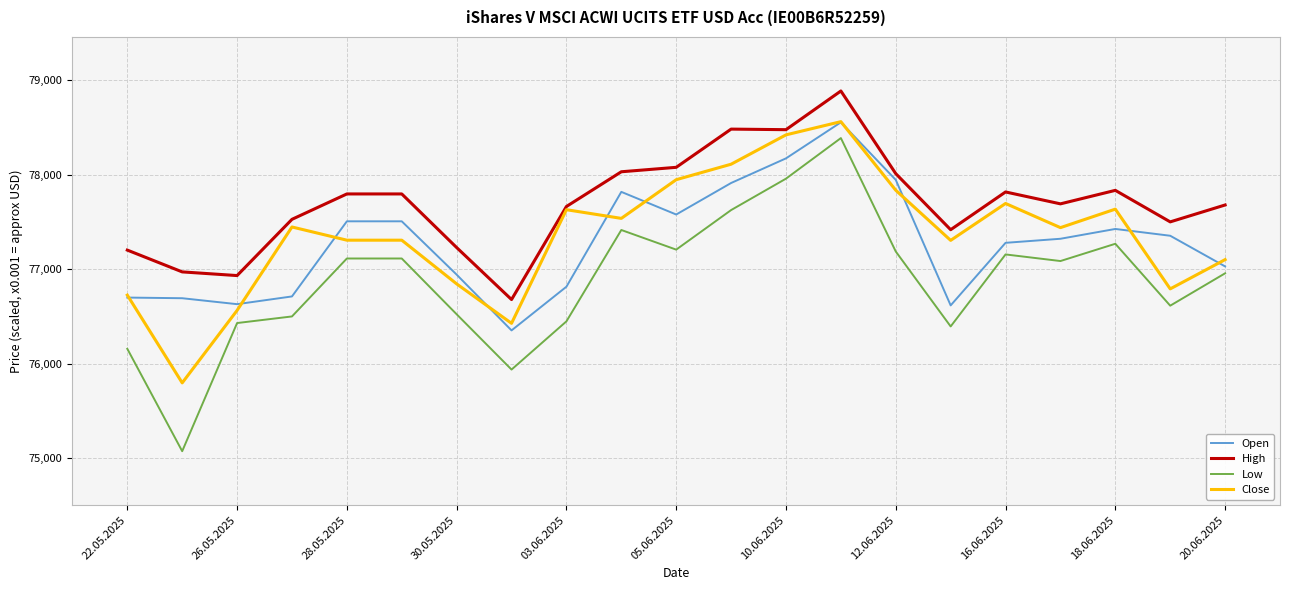

Which series has the largest total across all categories?

High